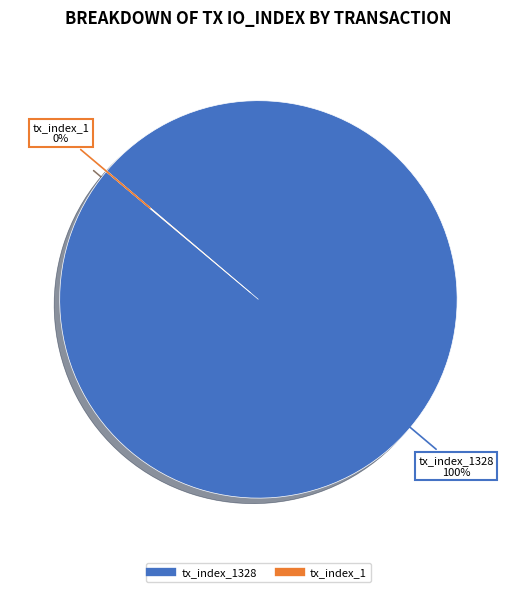

Does any single category account for the majority?

Yes